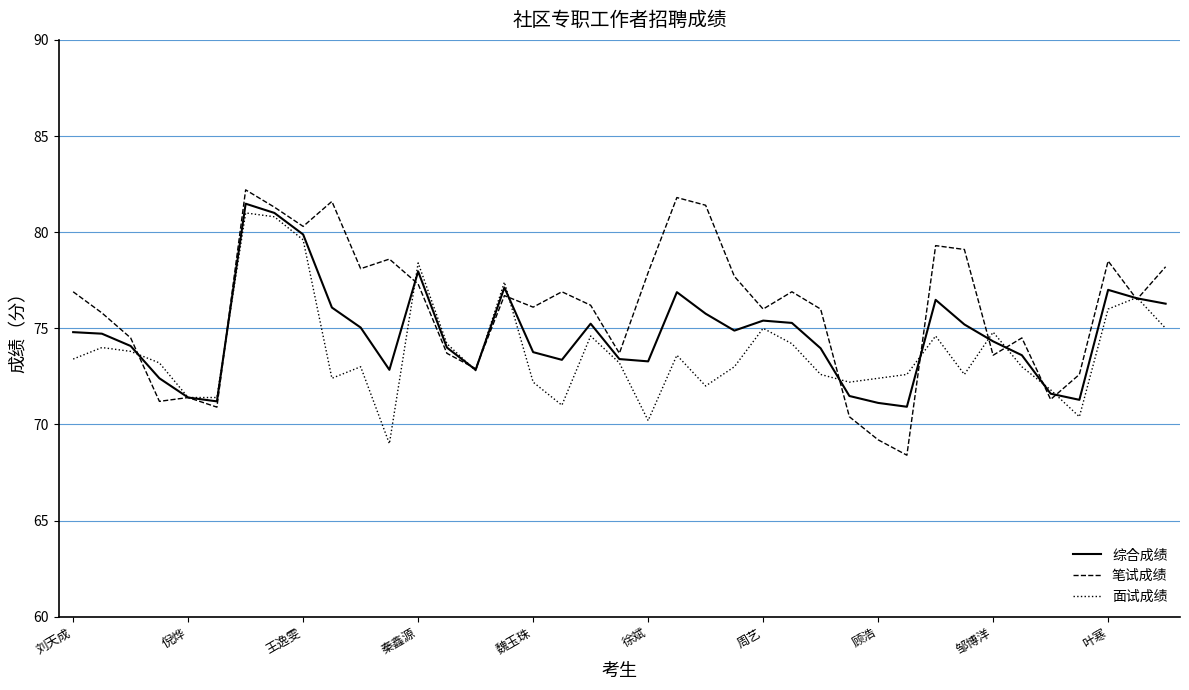

What are all the series names shown in the legend?

综合成绩, 笔试成绩, 面试成绩